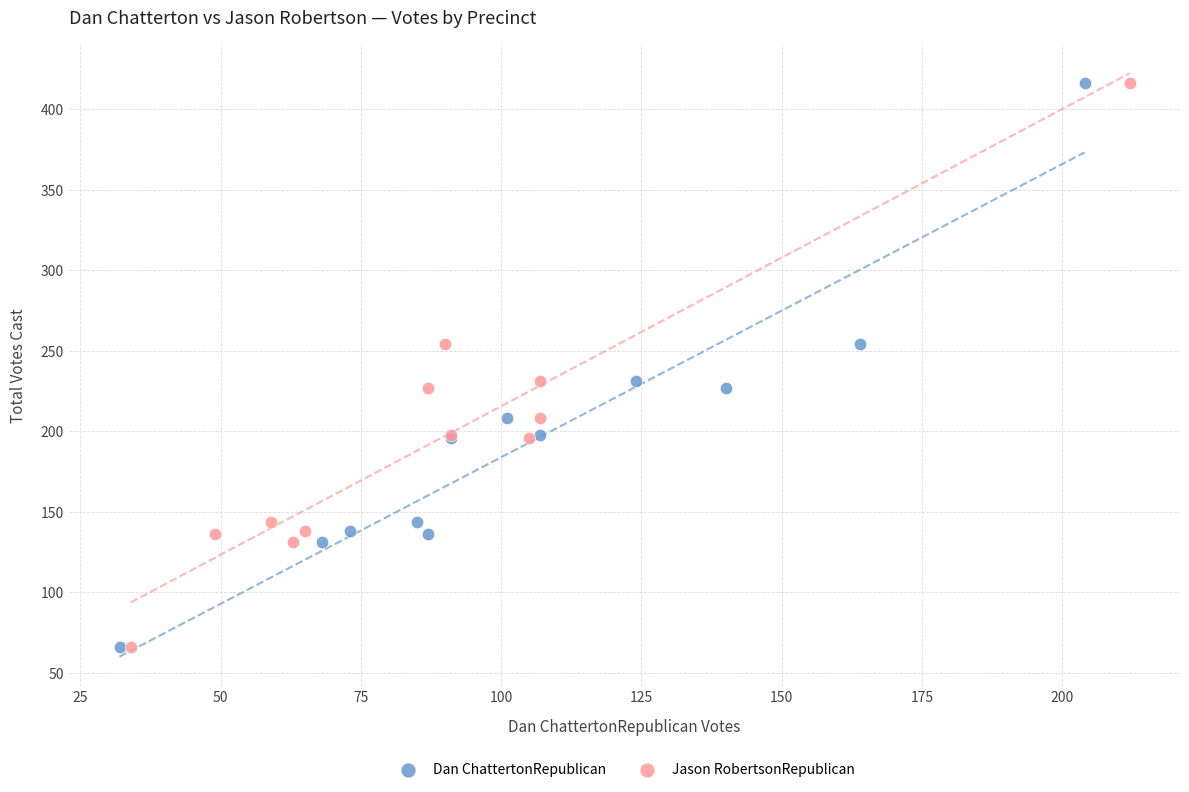

What are all the series names shown in the legend?

Dan ChattertonRepublican, Jason RobertsonRepublican